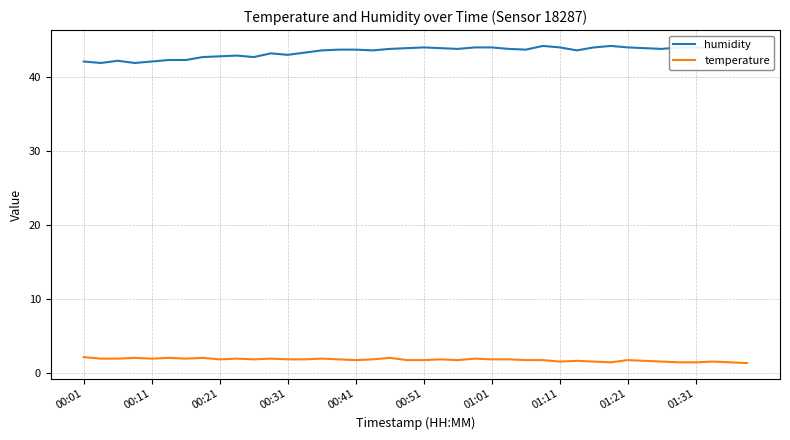

What is the value of the temperature point at the 40th from the left?

1.4